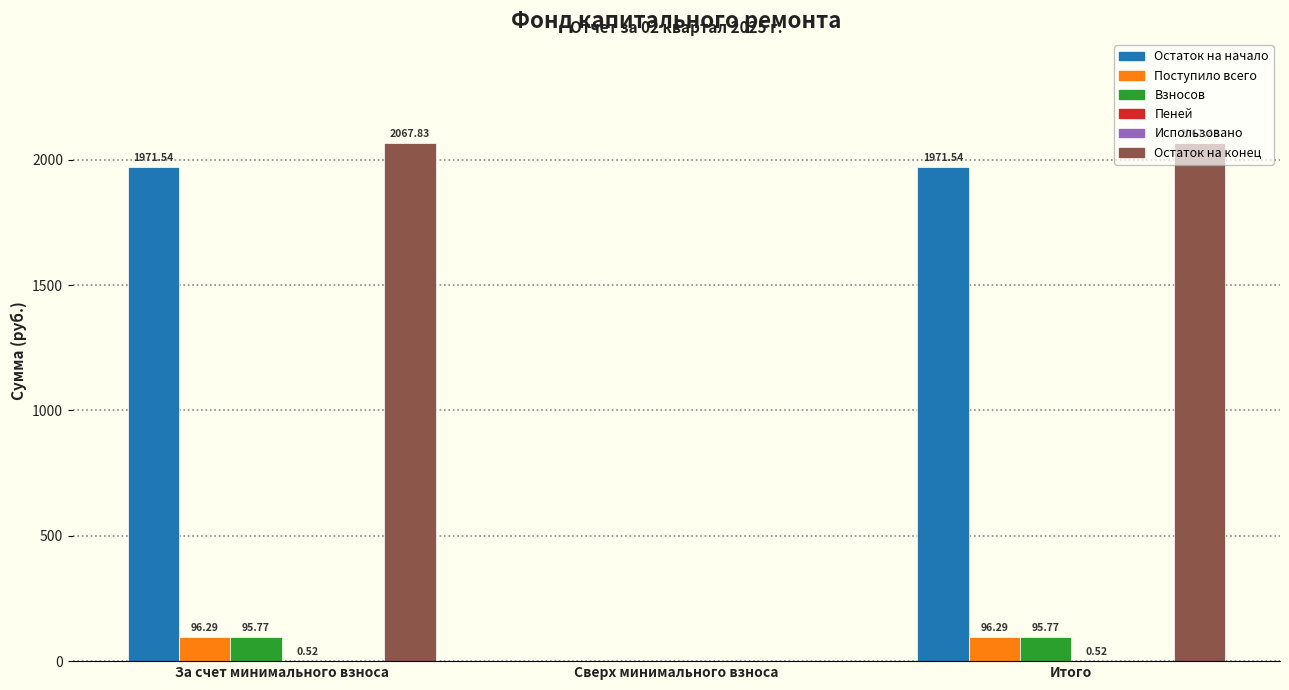

What is the sum of the Поступило всего values at Сверх минимального взноса and Итого?

96.3